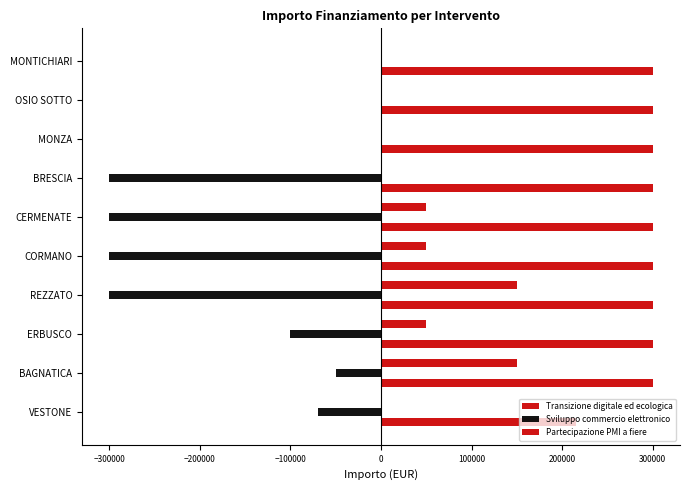

Reading left to right, what are all the values shown in this chart?

Transizione digitale ed ecologica: 214800	300000	300000	300000	300000	300000	300000	300000	300000	300000
Sviluppo commercio elettronico: -70000	-50000	-100000	-300000	-300000	-300000	-300000	0	0	0
Partecipazione PMI a fiere: 0	150000	50000	150000	50000	50000	0	0	0	0